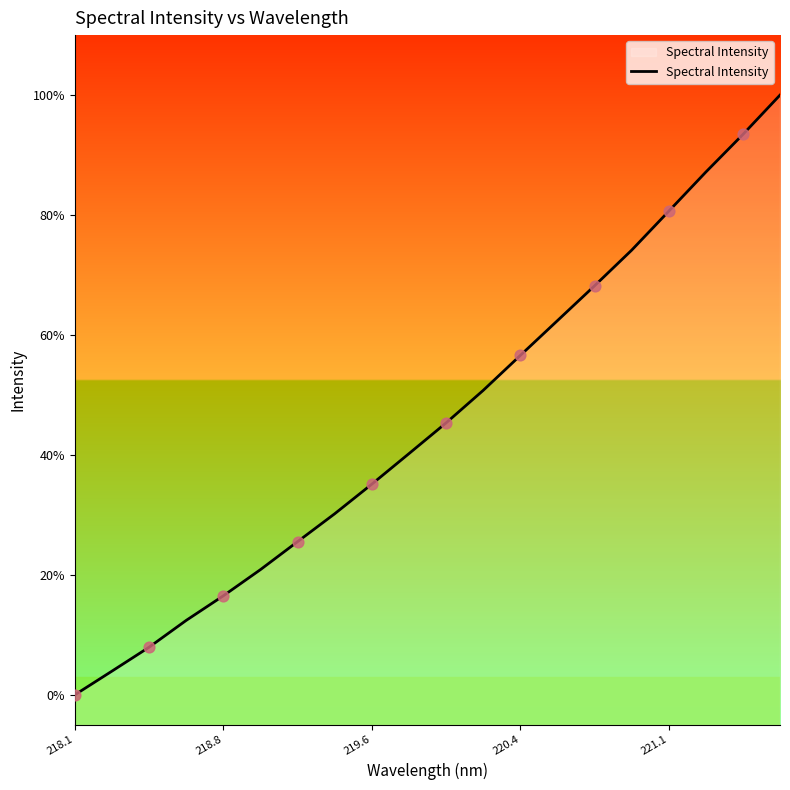

Is this an area chart (filled region under the line)?

Yes